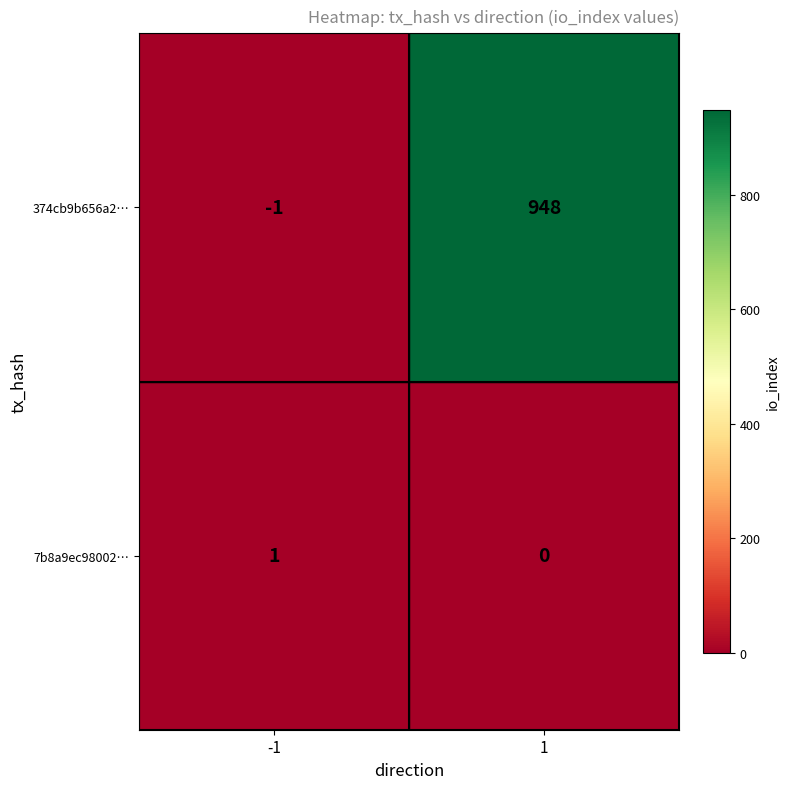

List the series in order of their peak value, highest first.

374cb9b656a2…, 7b8a9ec98002…